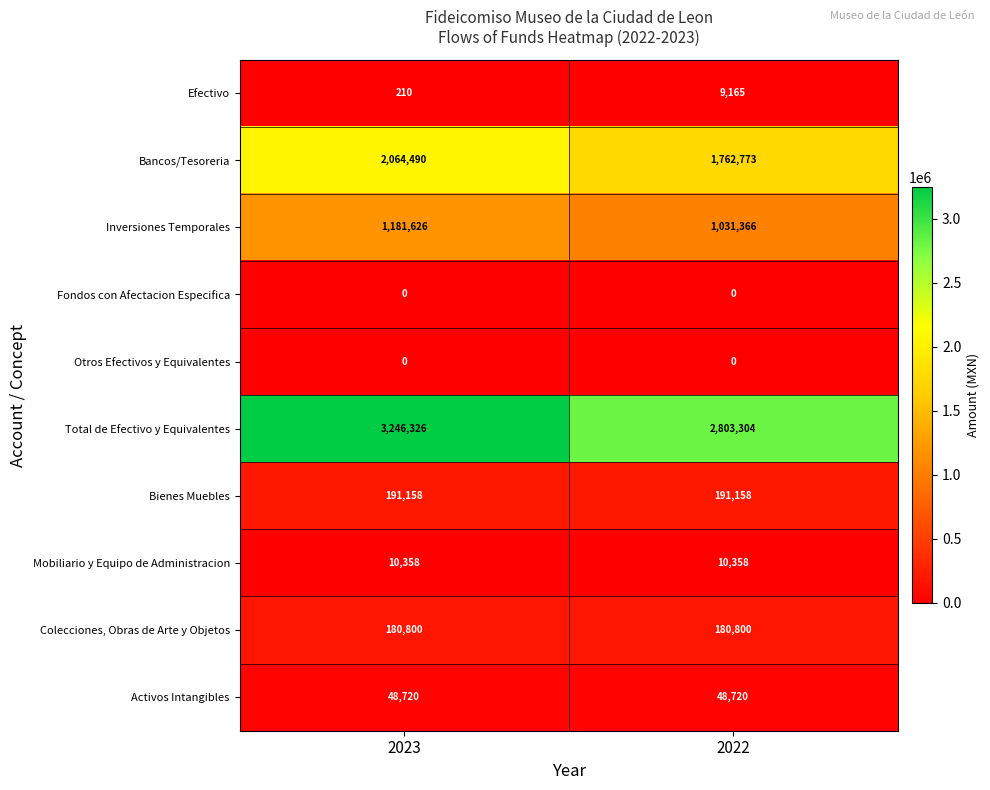

Which series changed the most between 2023 and 2022?

Total de Efectivo y Equivalentes